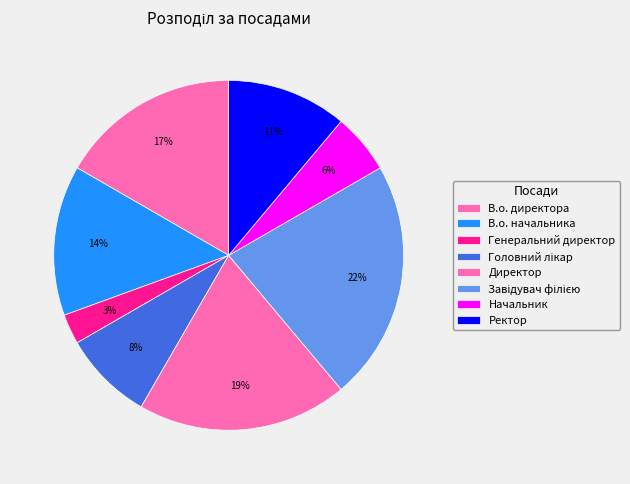

To the nearest percent, what is the average slice percentage?

12%